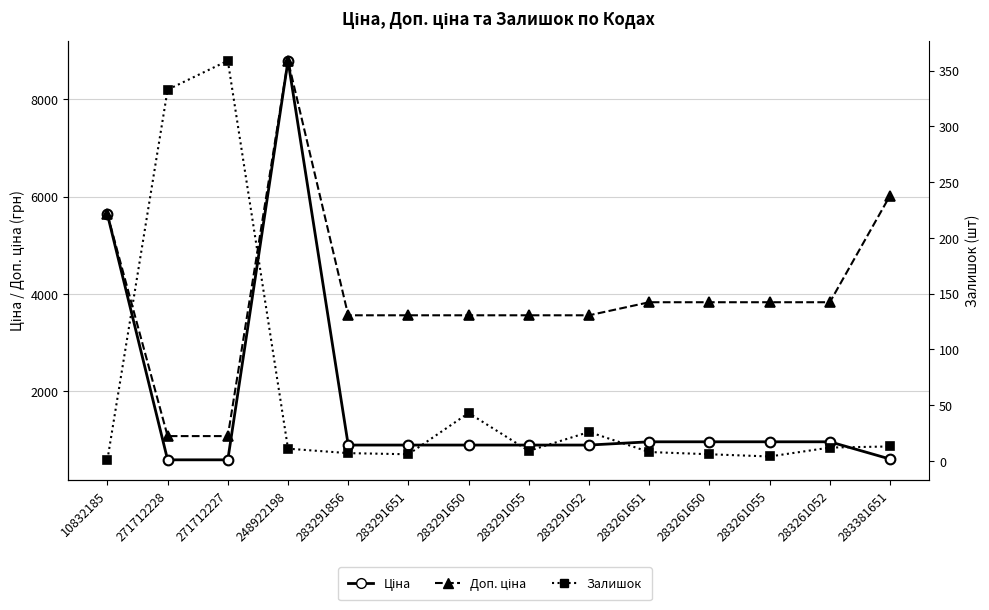

Which label corresponds to the largest value in the chart?

248922198